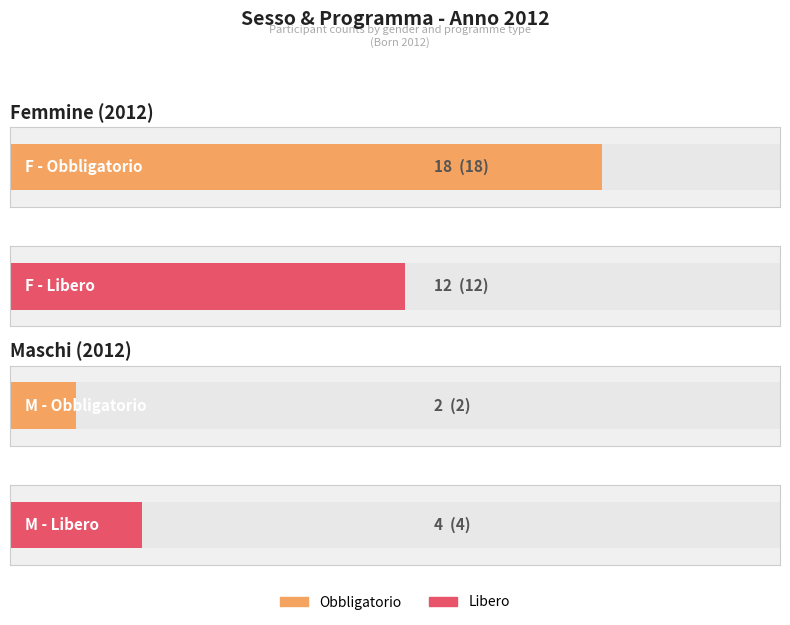

How many bars are there in each group?

2